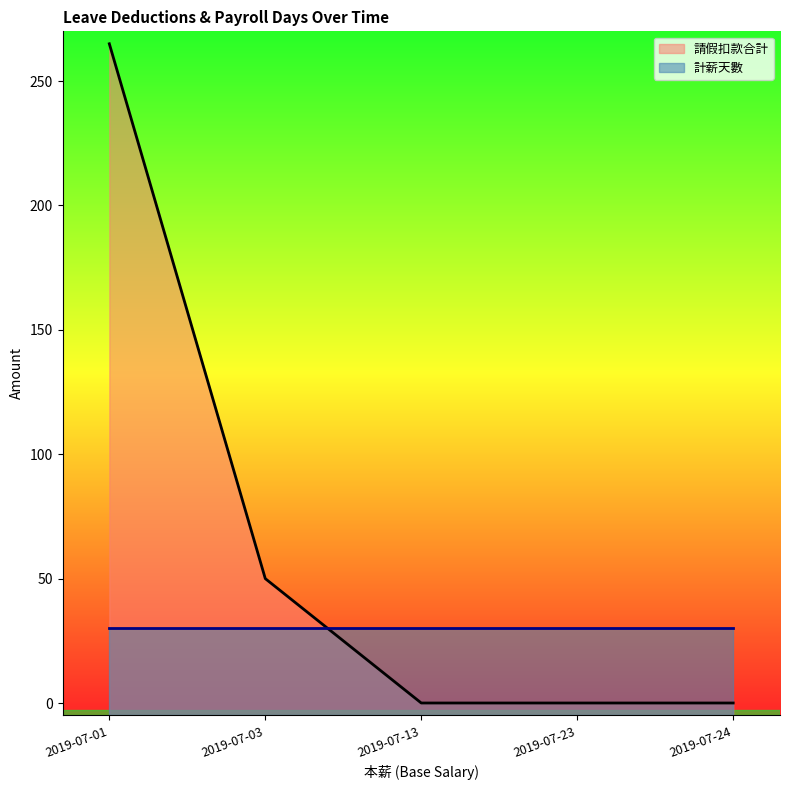

How many series are shown in this chart?

2